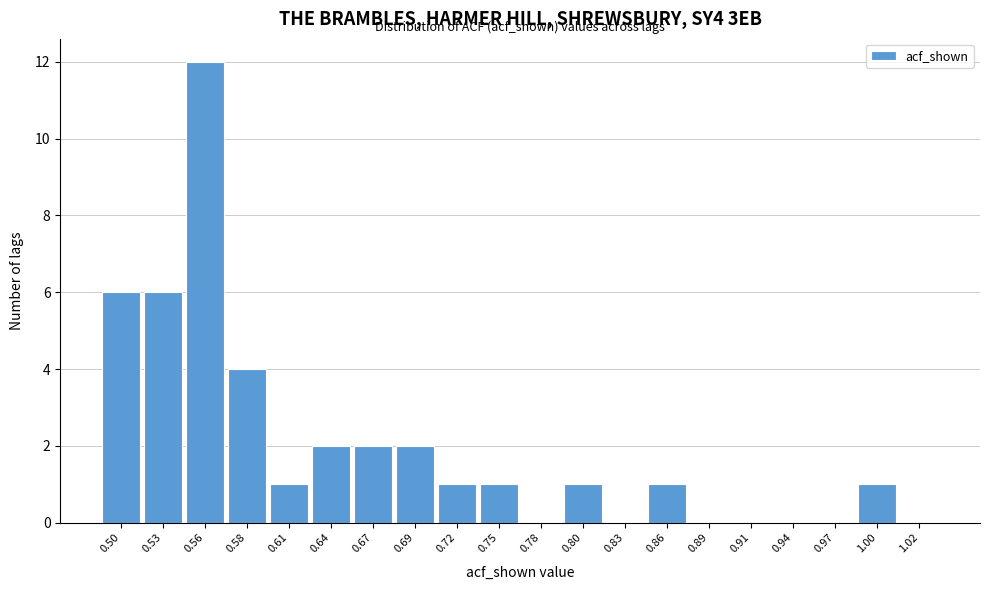

Reading left to right, what are all the values shown in this chart?

0.50=6	0.53=6	0.56=12	0.58=4	0.61=1	0.64=2	0.67=2	0.69=2	0.72=1	0.75=1	0.78=0	0.80=1	0.83=0	0.86=1	0.89=0	0.91=0	0.94=0	0.97=0	1.00=1	1.02=0